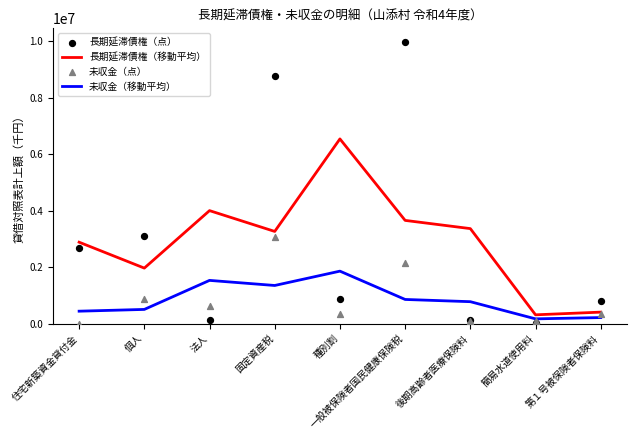

Is the value of 長期延滞債権（点） at 種別割 greater than the value of 長期延滞債権（移動平均） at 住宅新築資金貸付金?

No